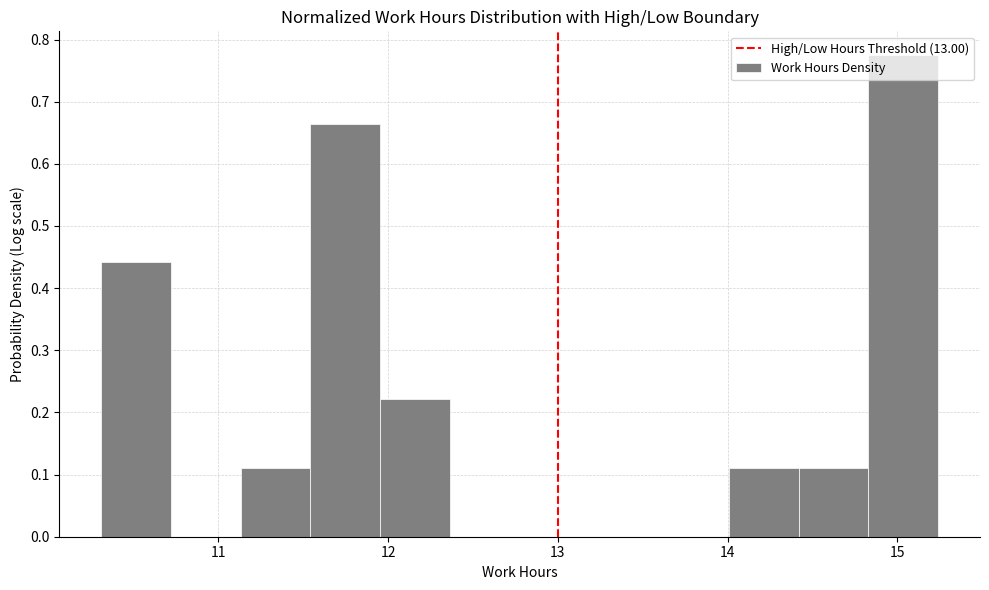

How tall is the bar that spans 14.4 to 14.8 on the x-axis? Neither the bar edges nor the heights are printed on the chart, so give them approximately, as read against the axes.

0.11